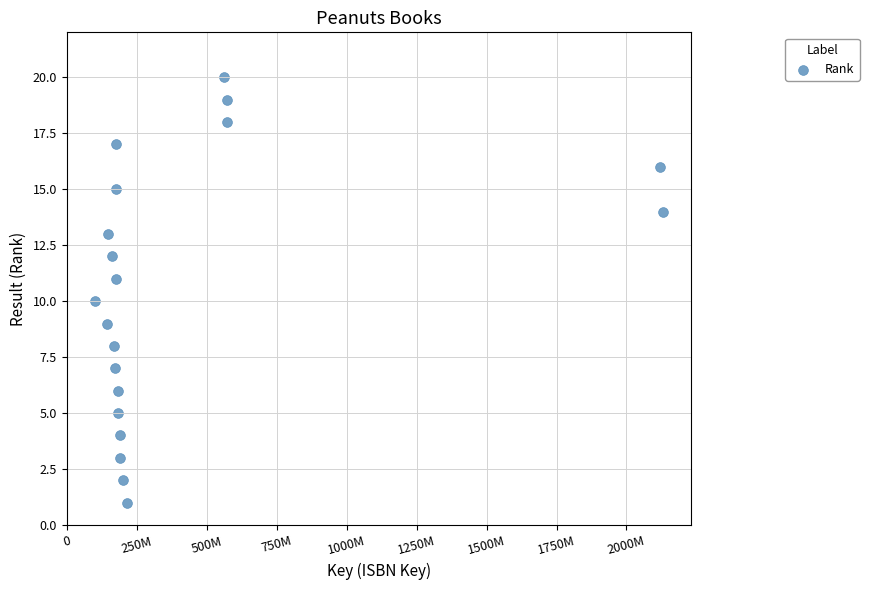

What is the range of Y values (max minus min)?

19